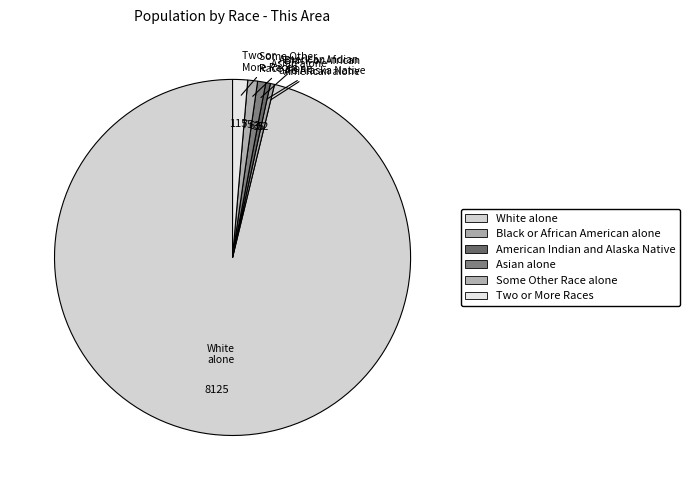

What is the largest slice in the pie chart?

White alone